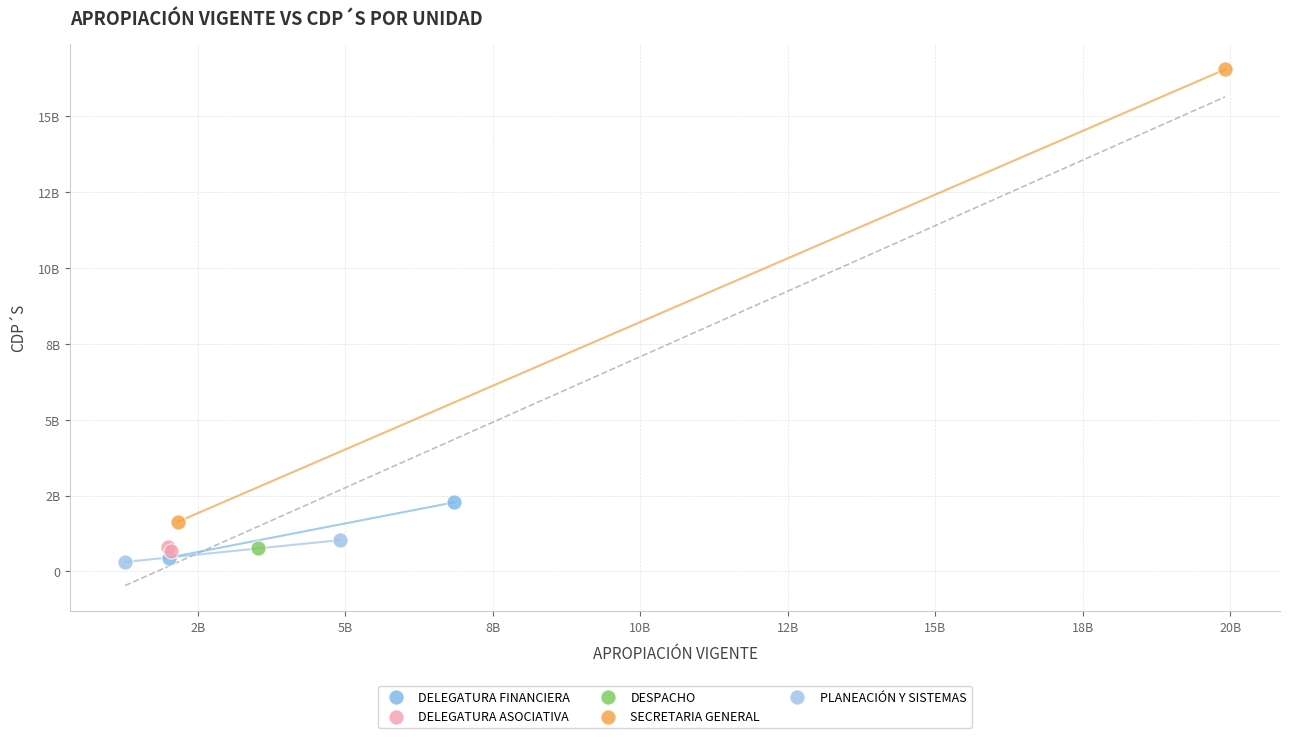

Which series reaches the maximum Y coordinate?

SECRETARIA GENERAL